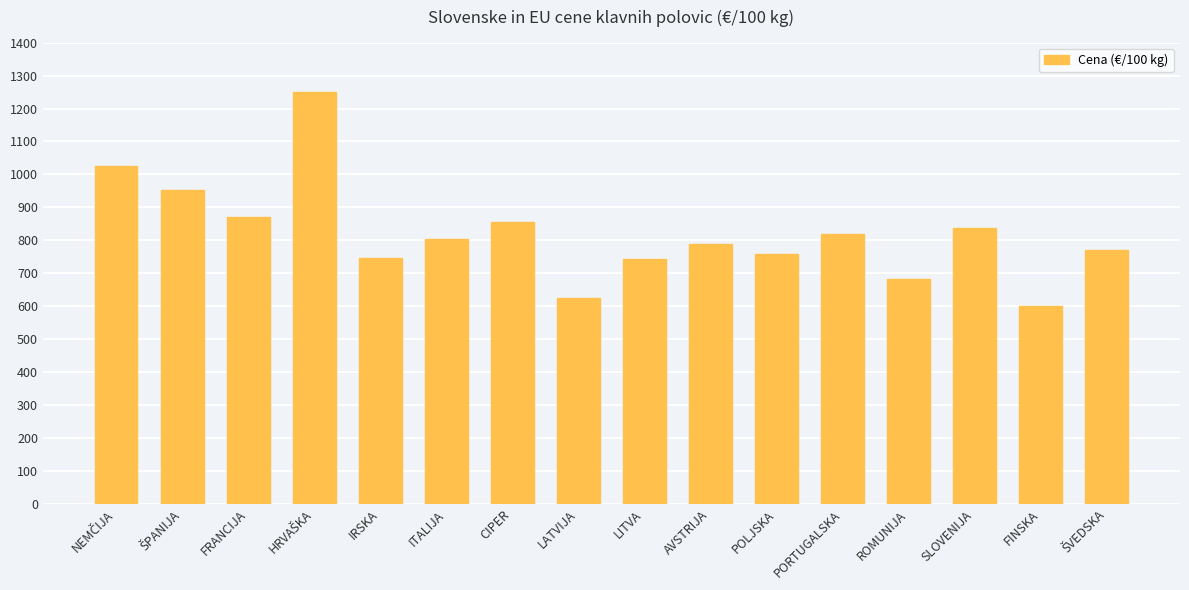

Is it true that the value at FINSKA is 600.0?

True